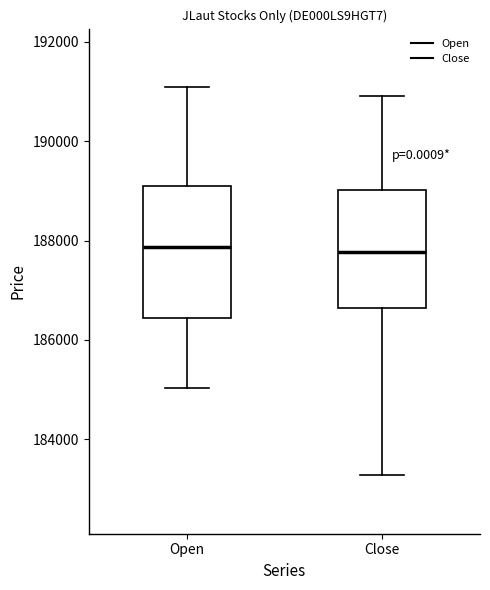

Reading left to right, transcribe this box plot: for each box, give where its median line is, the range the box spans, and where its two whiskers end, as read against the y-axis. The values are not printed on the chart, so give them approximately, as read against the axis.

Open: median 187800, box 186400 to 189000, whiskers 185000 to 191000
Close: median 187800, box 186600 to 189000, whiskers 183200 to 191000